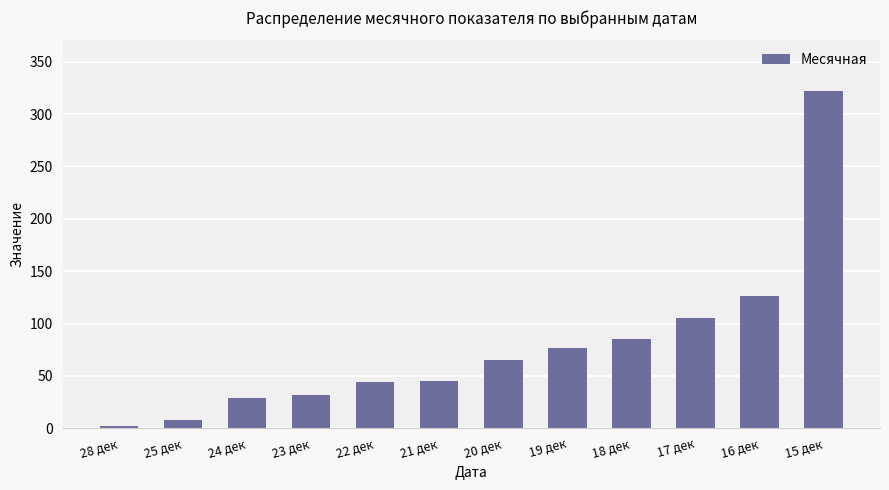

The chart shows a value of 8 at 25 дек. True or false?

True